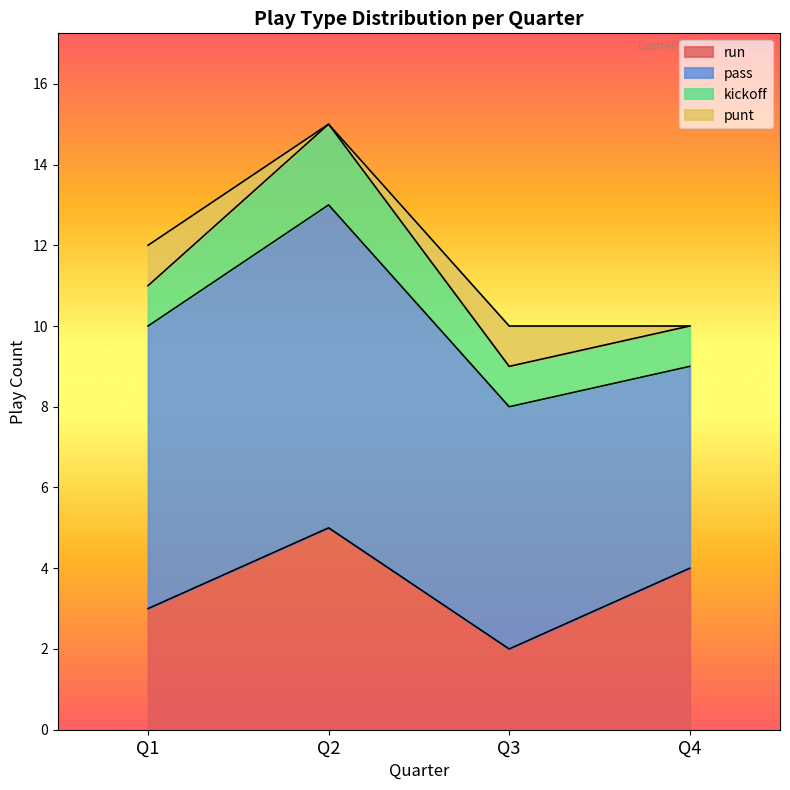

At which category does the chart reach its peak across all series?

Q2